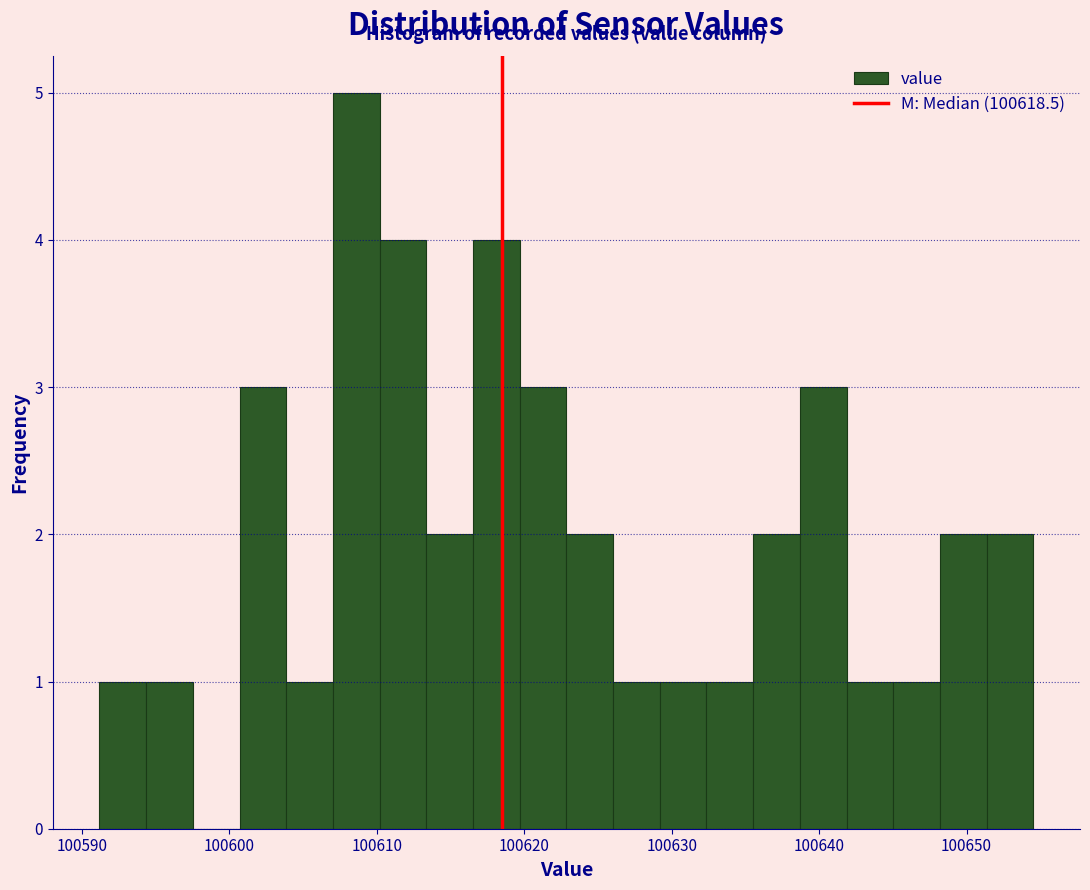

Around what value on the x-axis is the tallest bar? Give the approximate position of its centre, as read against the axis.

100609